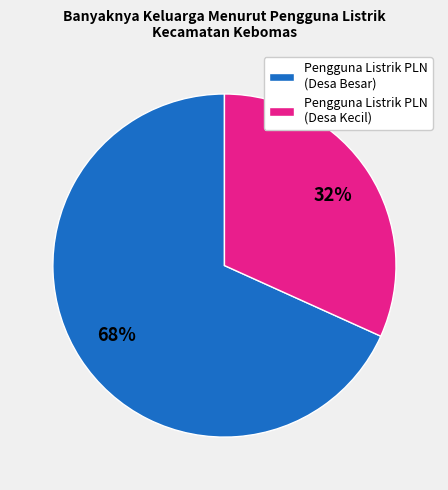

Which slice is the smallest?

Pengguna Listrik PLN (Desa Kecil)